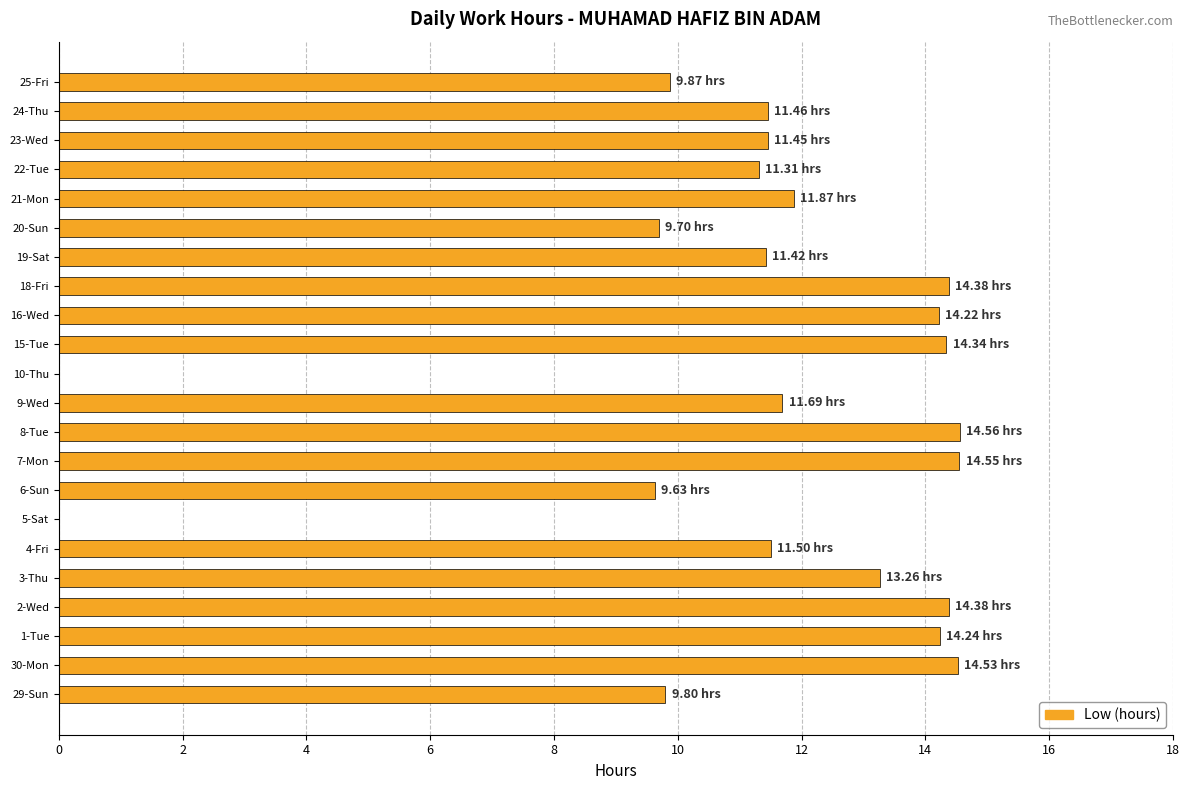

Between 3-Thu and 8-Tue, which is larger?

8-Tue